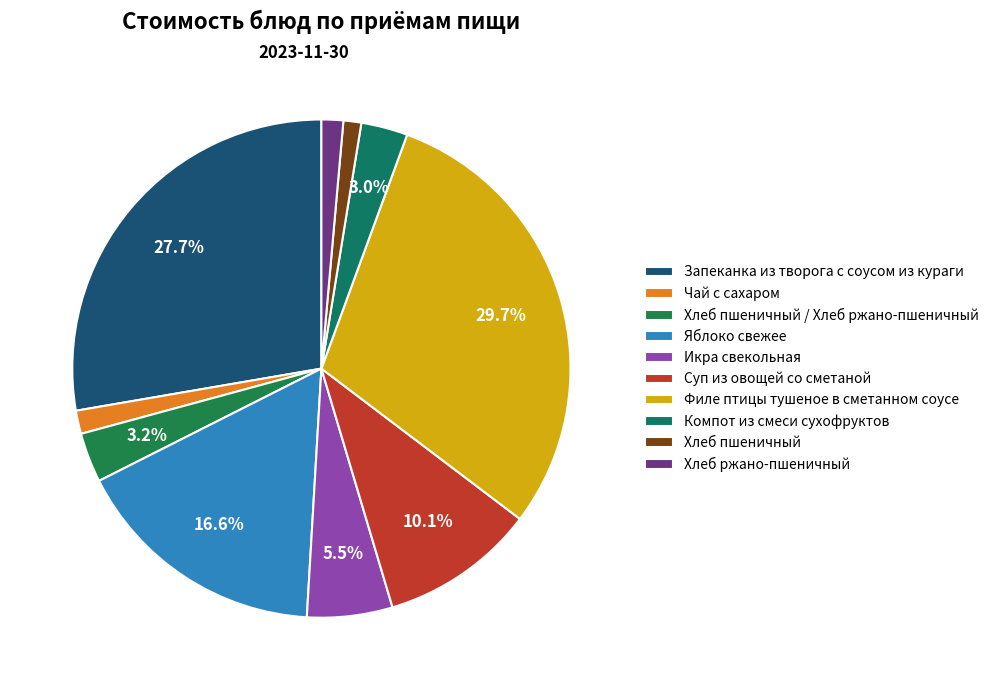

What percentage is the Компот из смеси сухофруктов slice, to the nearest percent?

3%